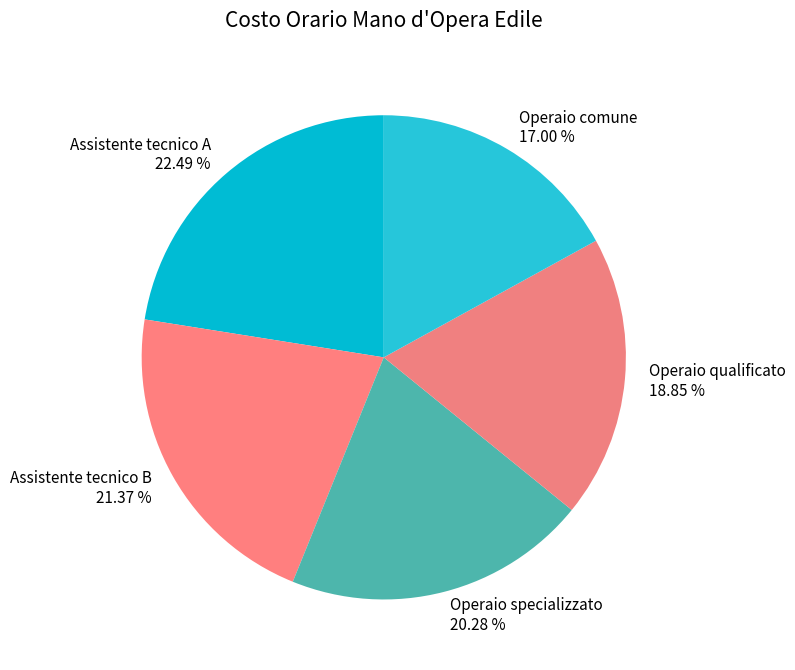

True or false: Operaio comune accounts for 30% of the total.

False